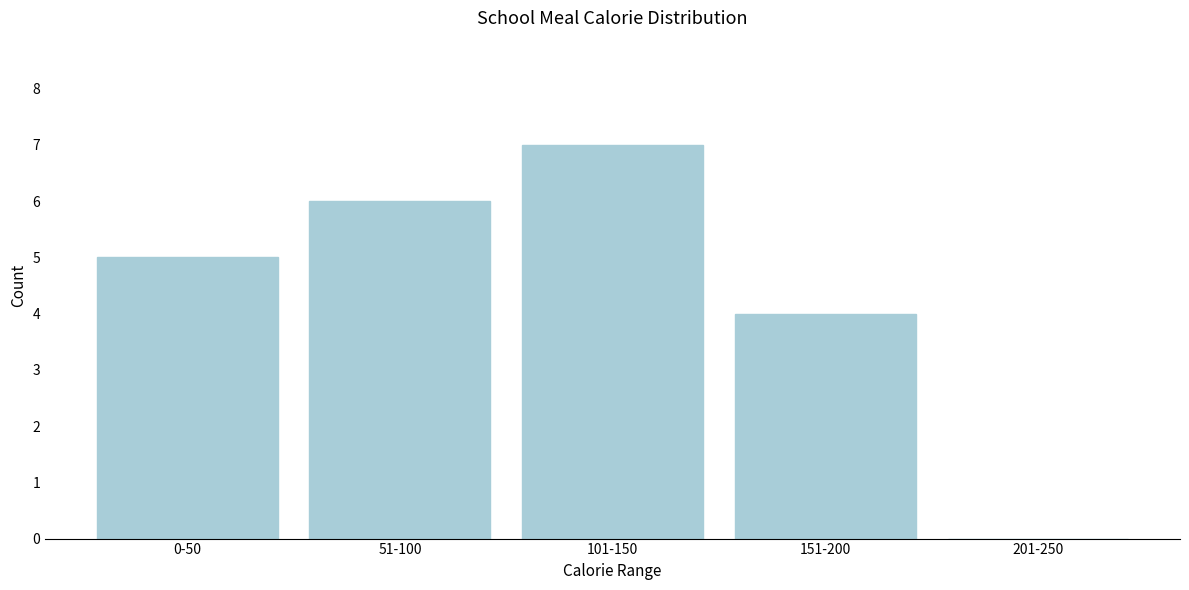

Reading left to right, what are all the values shown in this chart?

0-50=5	51-100=6	101-150=7	151-200=4	201-250=0